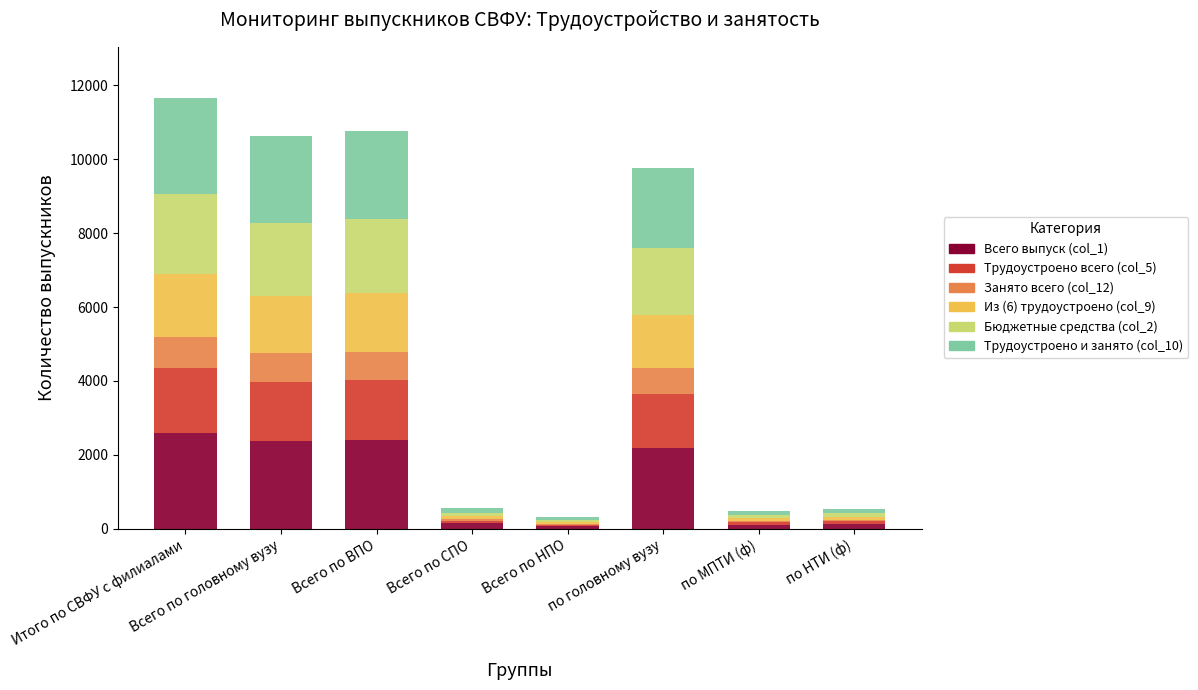

True or false: Всего выпуск (col_1) has a value of 3258 at Всего по ВПО.

False